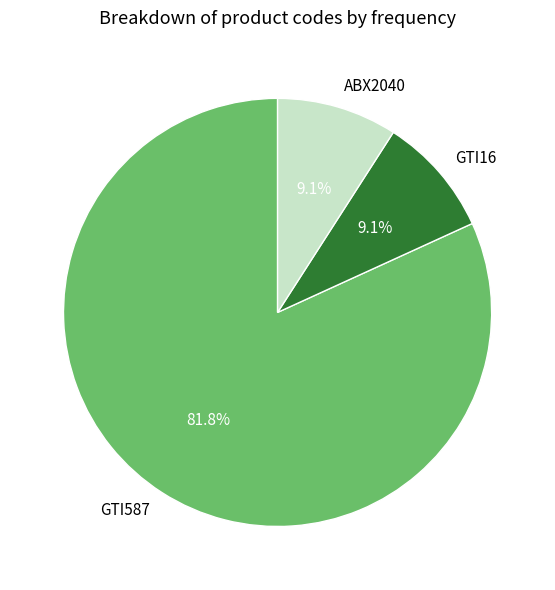

The ABX2040 slice represents 19% of the pie. True or false?

False